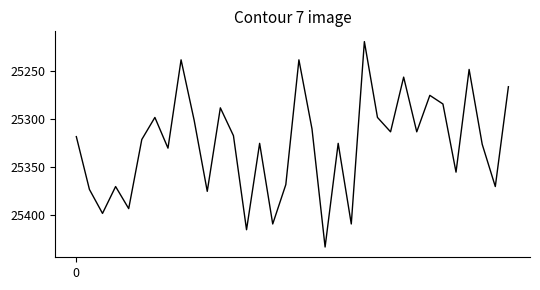

How many lines are shown in the chart?

1